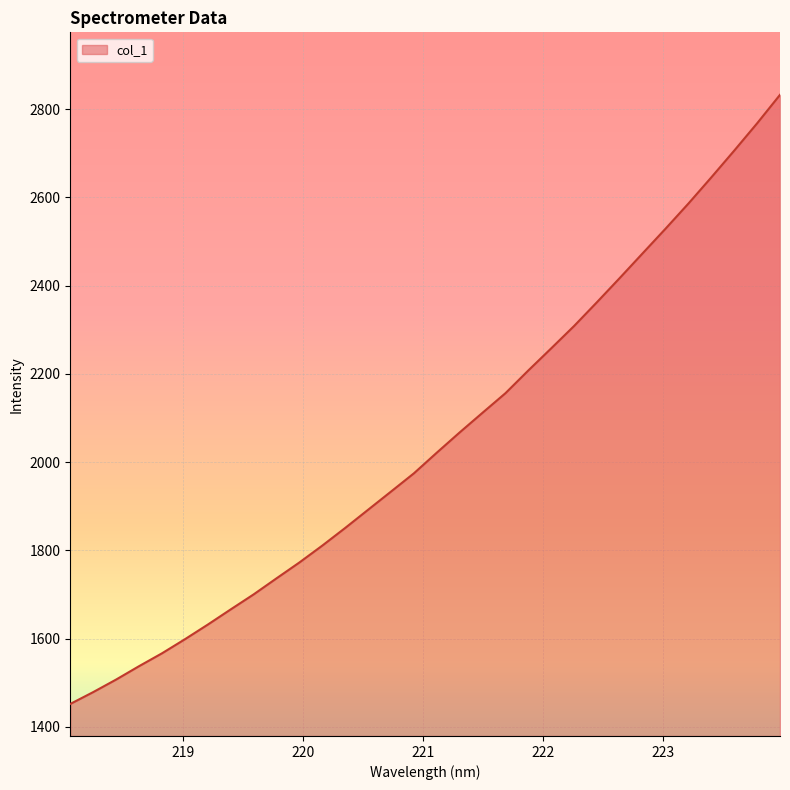

What is the maximum value shown in the chart?

2832.4